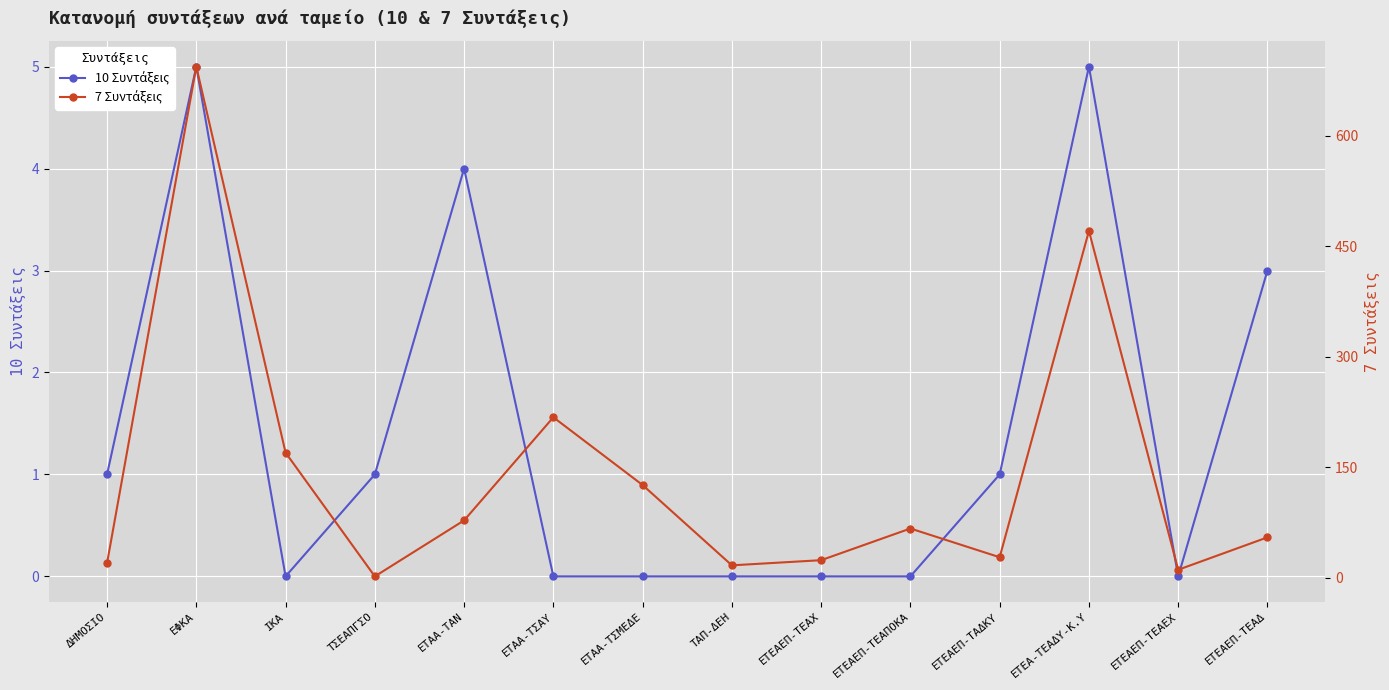

What is the spread (max minus min) of values at ΙΚΑ?

170